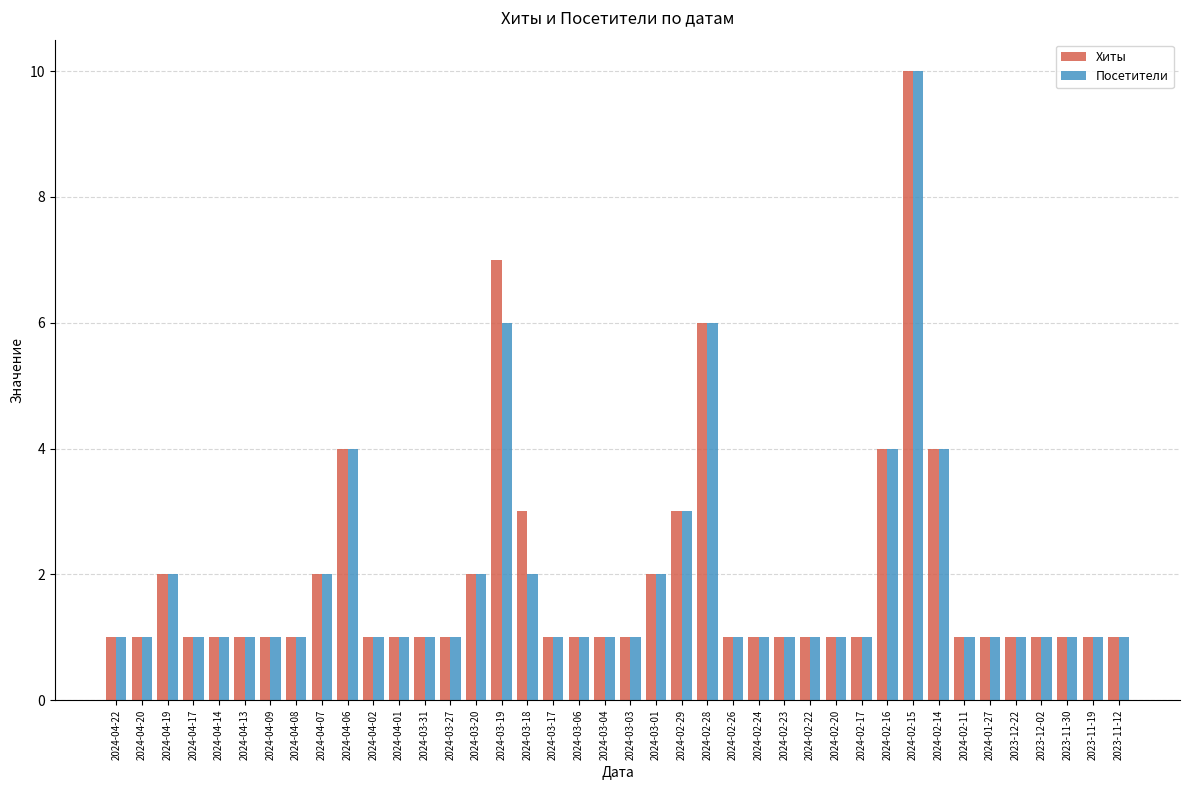

The value of Посетители at 2024-02-23 is 1. True or false?

True